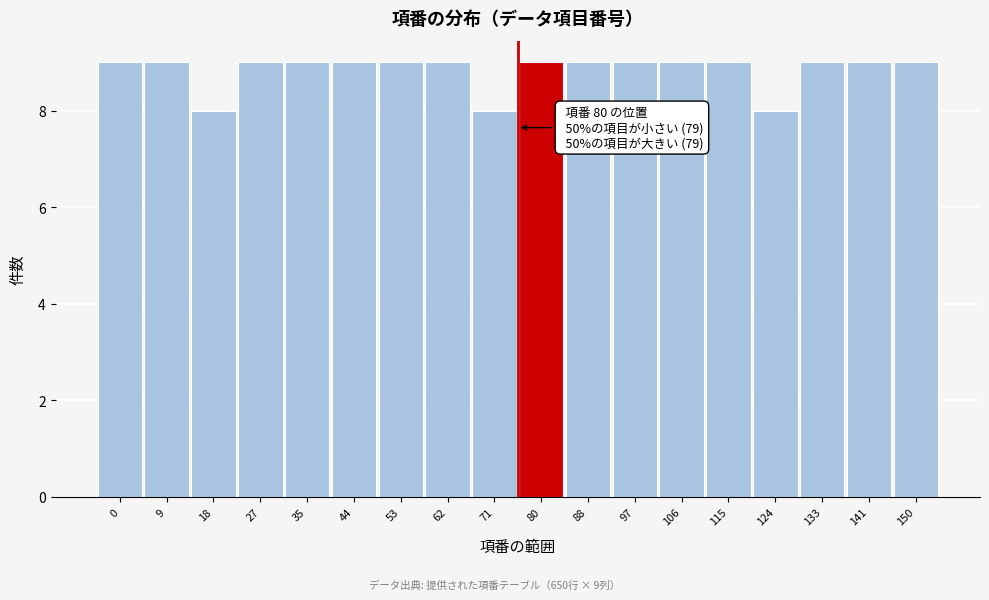

Reading left to right, extract all data points from this chart.

9	9	8	9	9	9	9	9	8	9	9	9	9	9	8	9	9	9